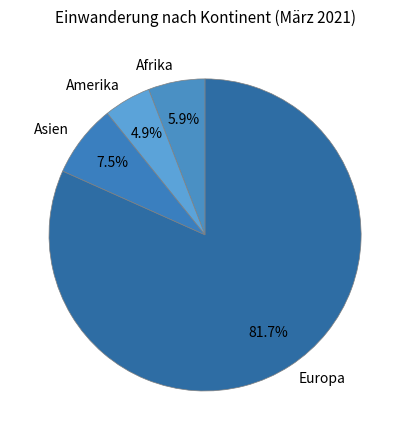

Is it true that Afrika is 14% of the pie?

False